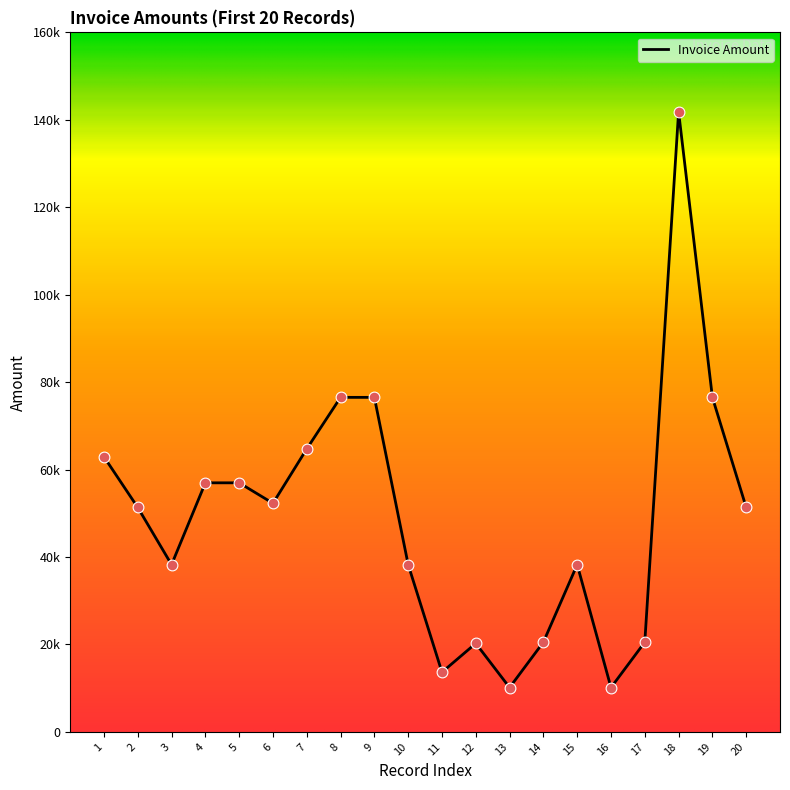

What is the ratio of the value at 4 to the value at 8?

0.7